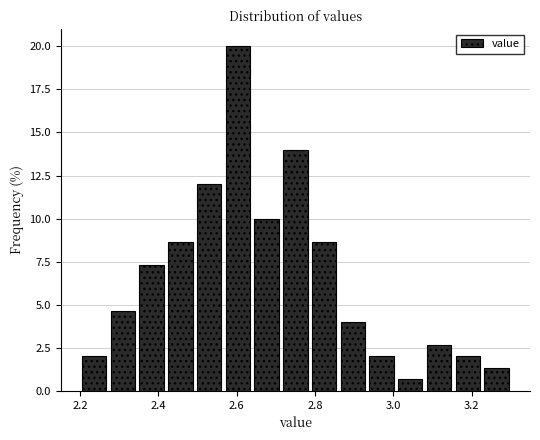

Around what value on the x-axis is the tallest bar? Give the approximate position of its centre, as read against the axis.

2.60